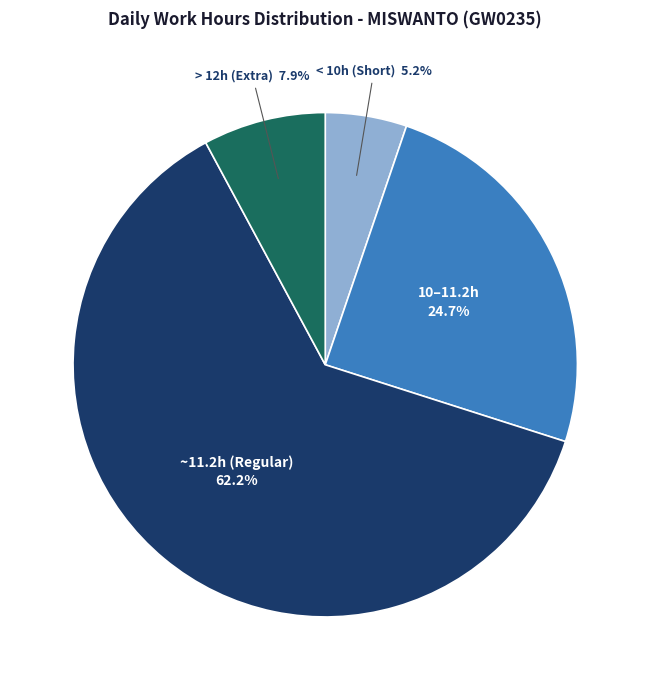

Rank the categories by value from highest to lowest.

~11.2h (Regular), 10–11.2h, > 12h (Extra), < 10h (Short)